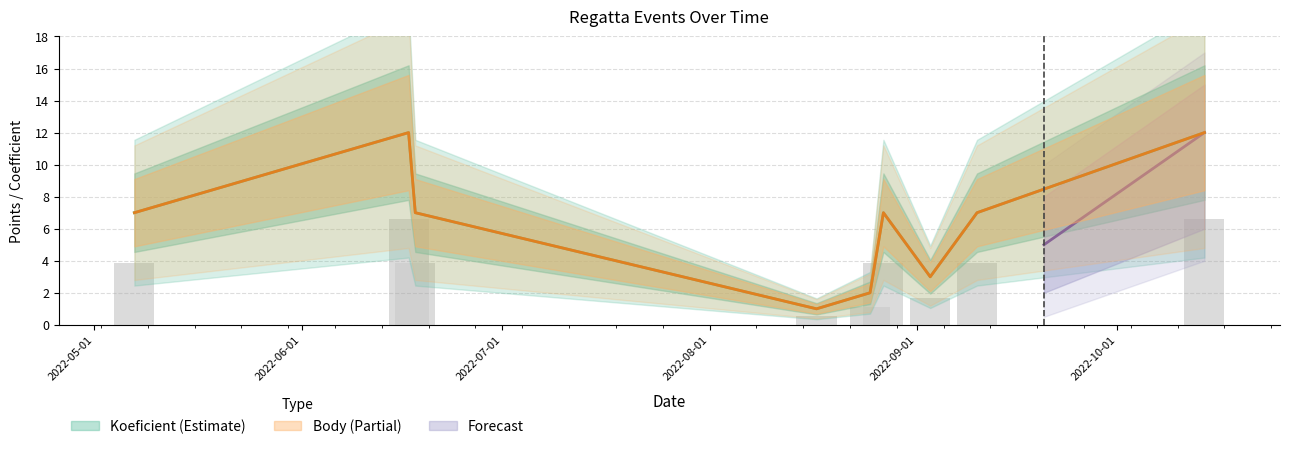

Which series has the largest range (max minus min)?

Koeficient